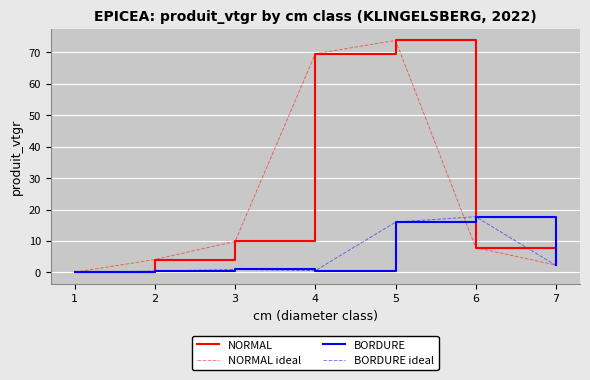

Between 2 and 4, which is larger?

4